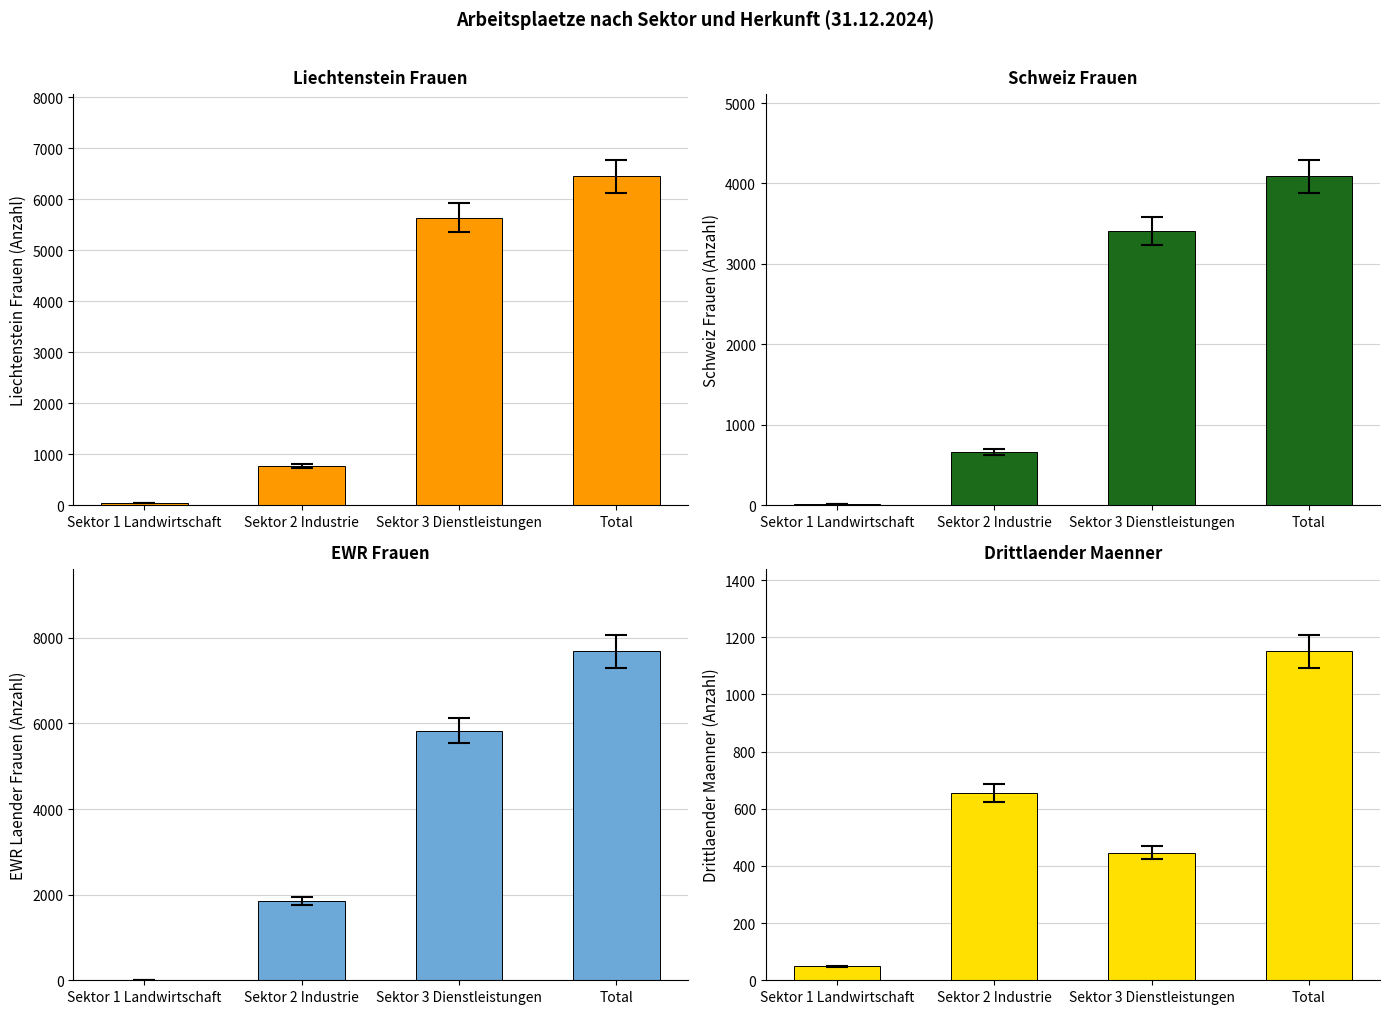

How many data points does each series have?

4